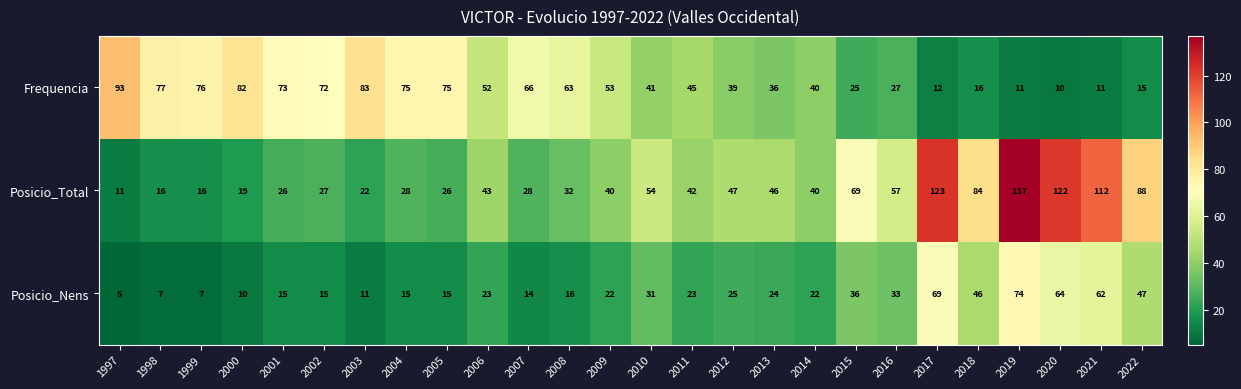

What is the difference between the Posicio_Total values at 2014 and 2002?

13